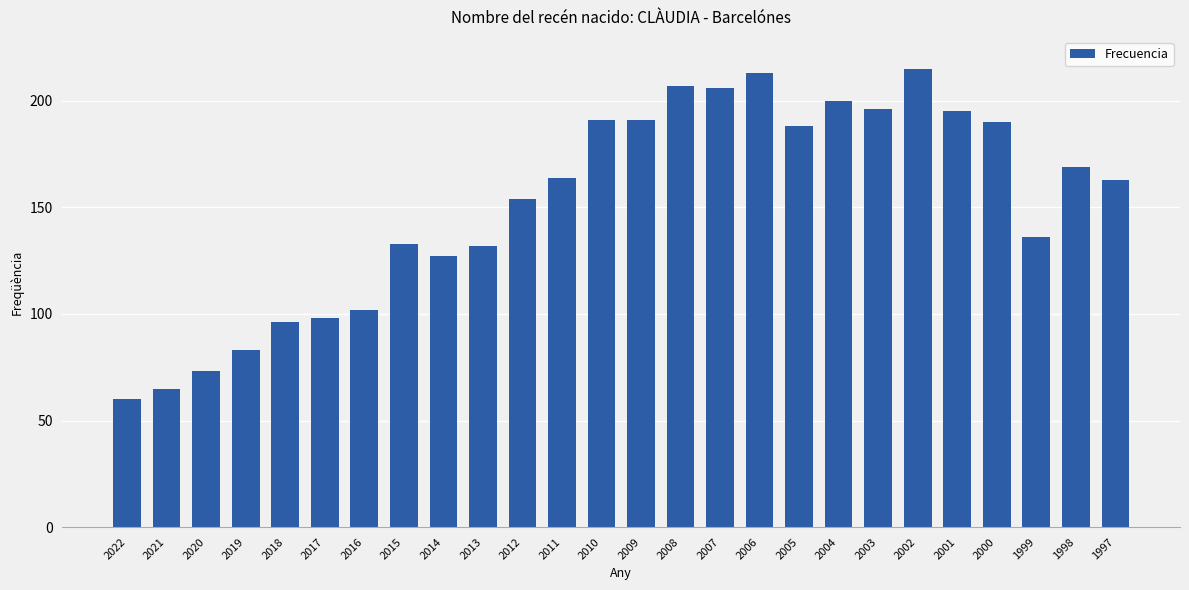

True or false: the data shows 195 at 2001.

True